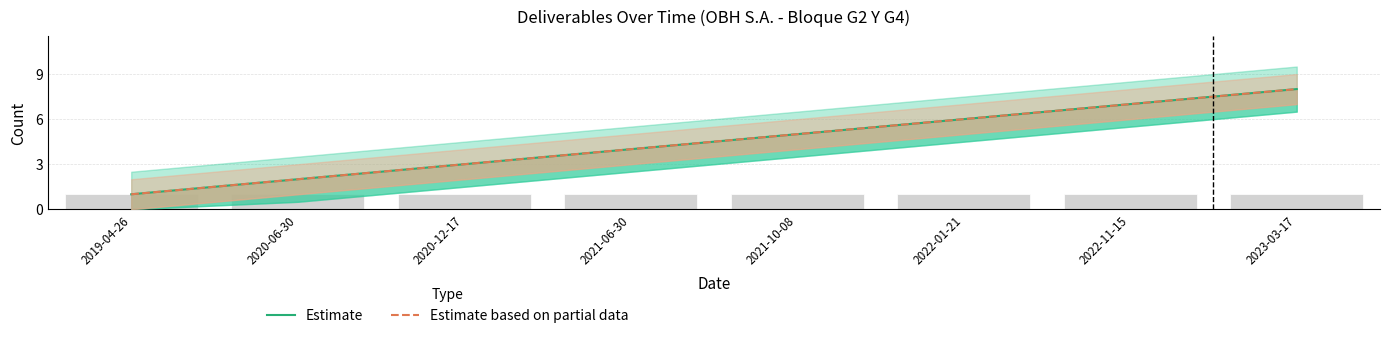

What is the label of the 6th bar from the left?

2022-01-21